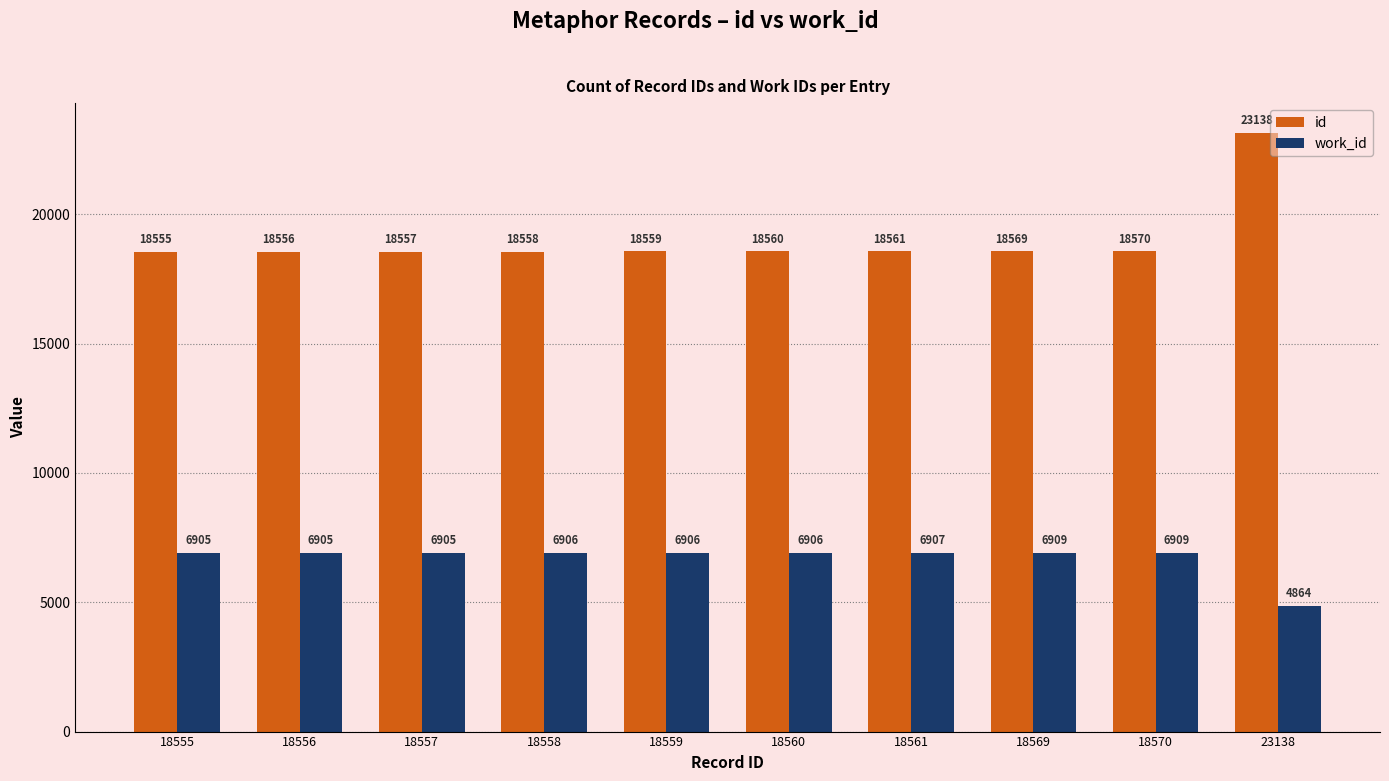

The id series shows 5899 at 18570. True or false?

False